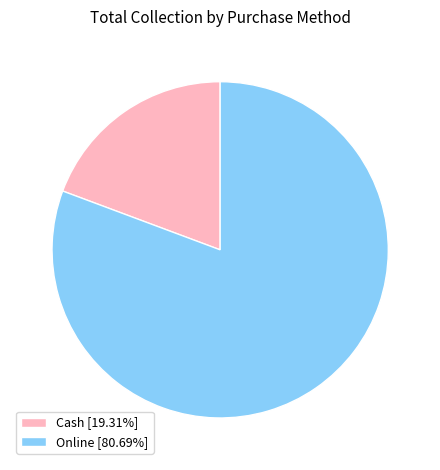

How many slices are in this pie chart?

2